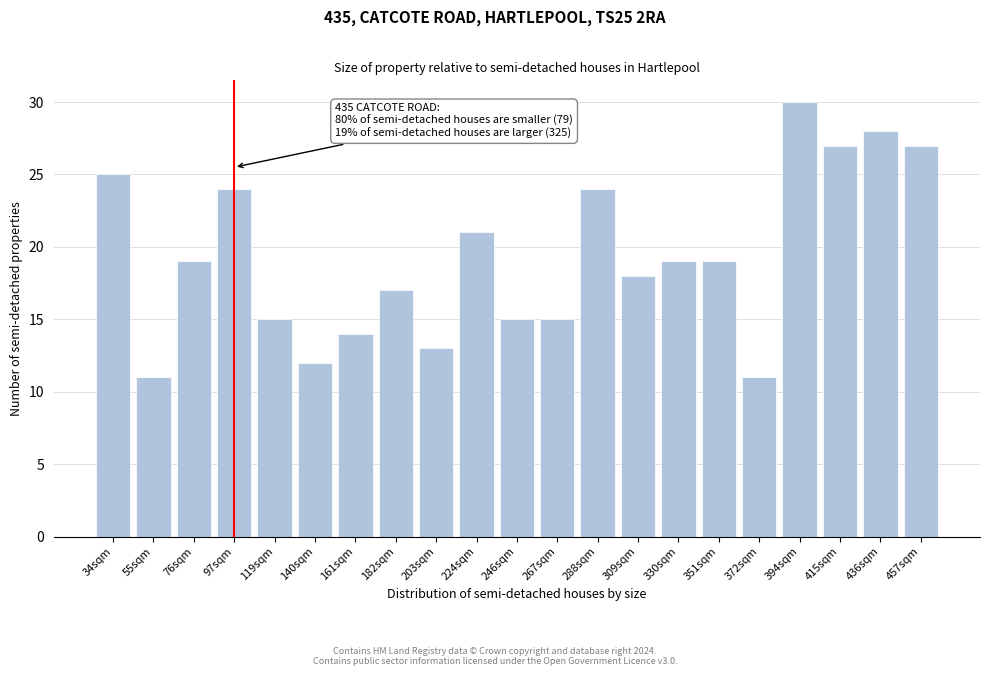

Reading right to left, what are all the values shown in this chart?

457sqm=27	436sqm=28	415sqm=27	394sqm=30	372sqm=11	351sqm=19	330sqm=19	309sqm=18	288sqm=24	267sqm=15	246sqm=15	224sqm=21	203sqm=13	182sqm=17	161sqm=14	140sqm=12	119sqm=15	97sqm=24	76sqm=19	55sqm=11	34sqm=25